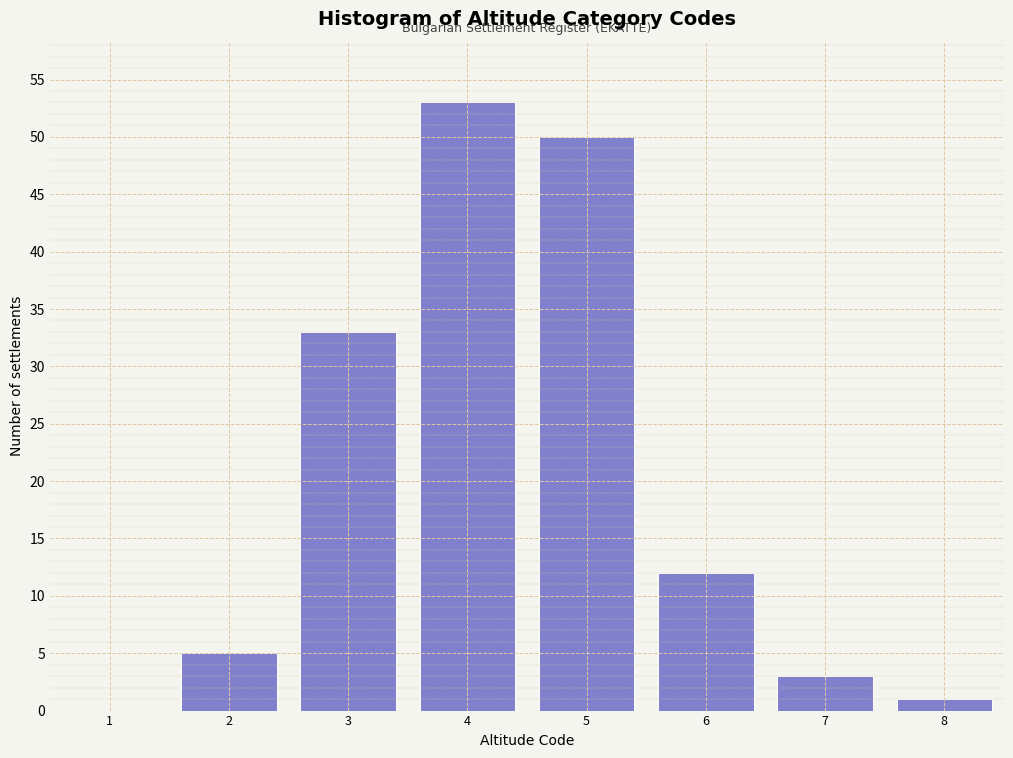

Reading right to left, list all the values displayed in this chart.

8=1	7=3	6=12	5=50	4=53	3=33	2=5	1=0